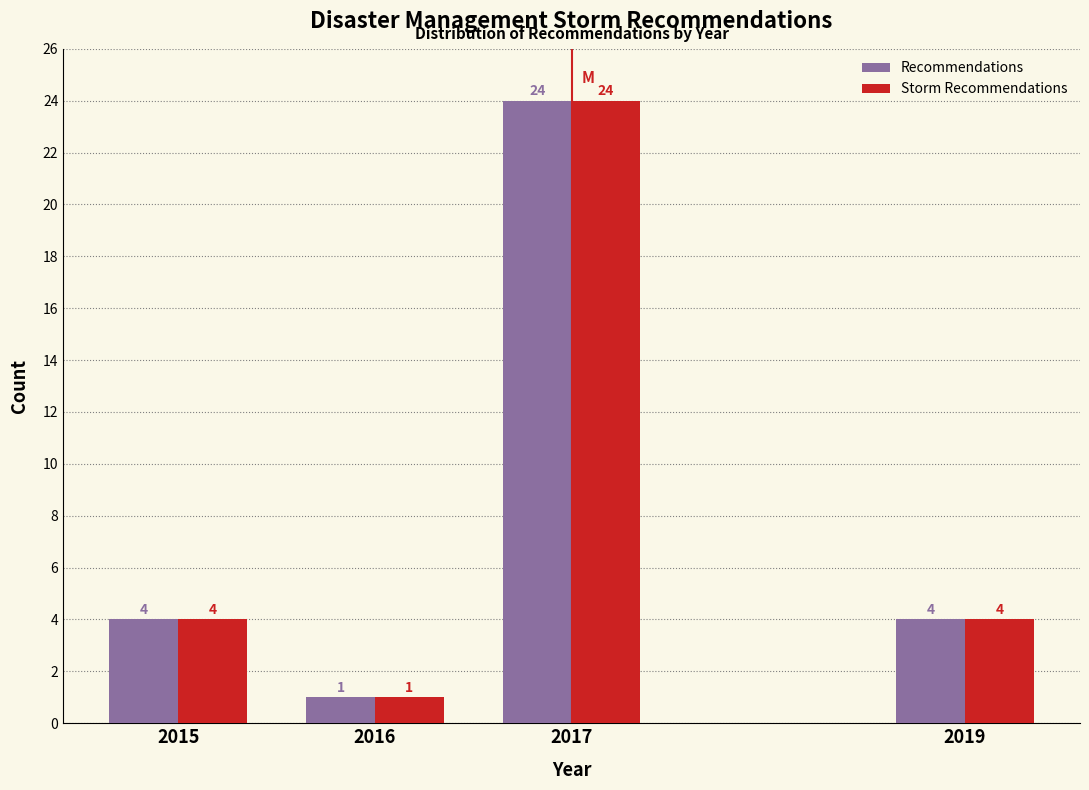

Reading left to right, transcribe all the data shown in this chart.

Recommendations: 4	1	24	4
Storm Recommendations: 4	1	24	4